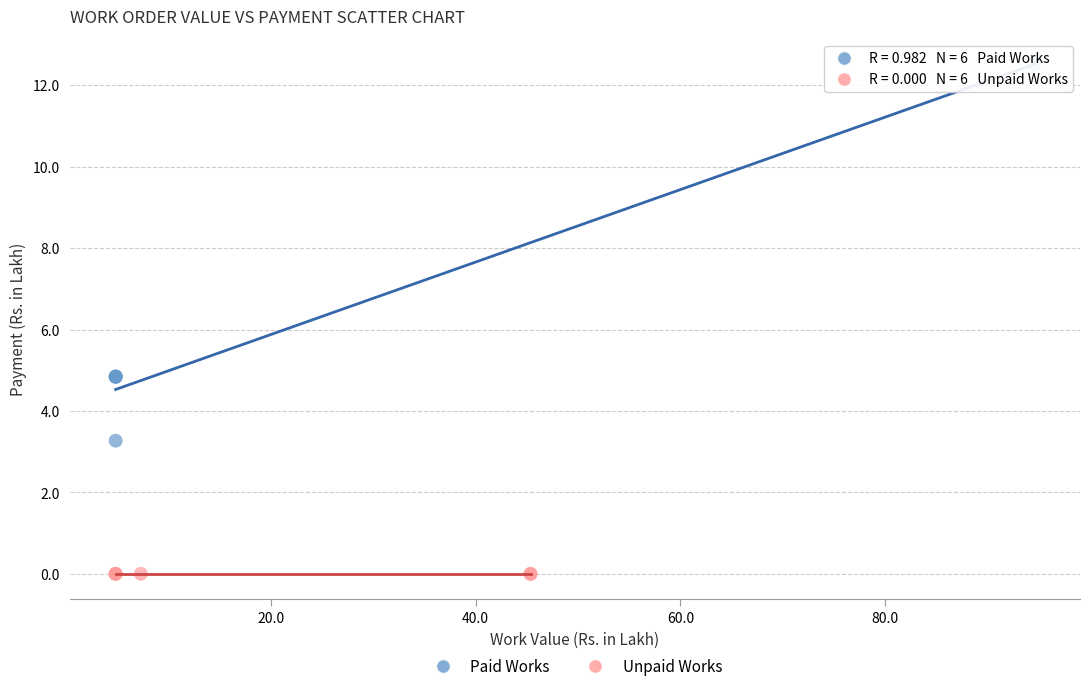

Which series contains the lowest Y value?

Unpaid Works